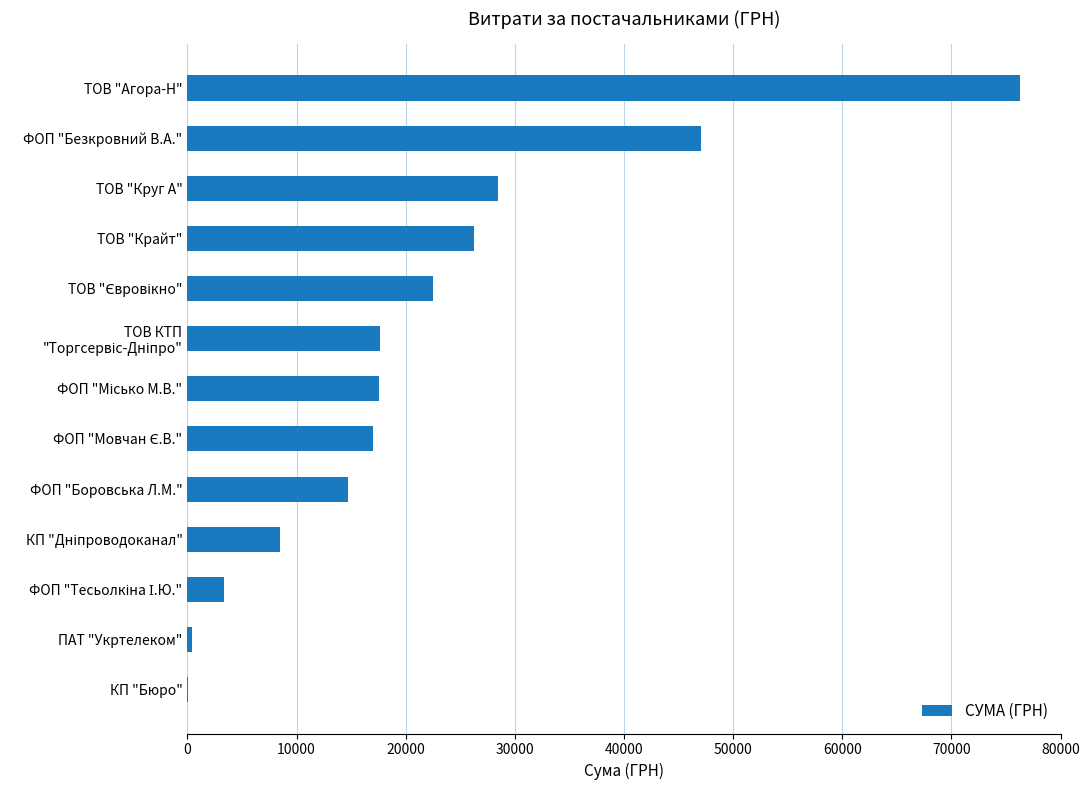

What is the sum of all values?

279822.6